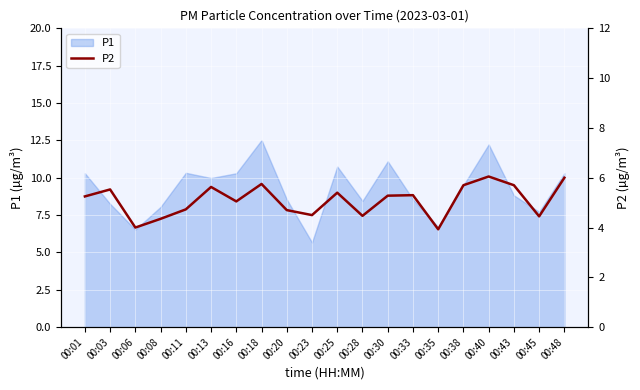

The P1 series shows 5.1 at 00:16. True or false?

False